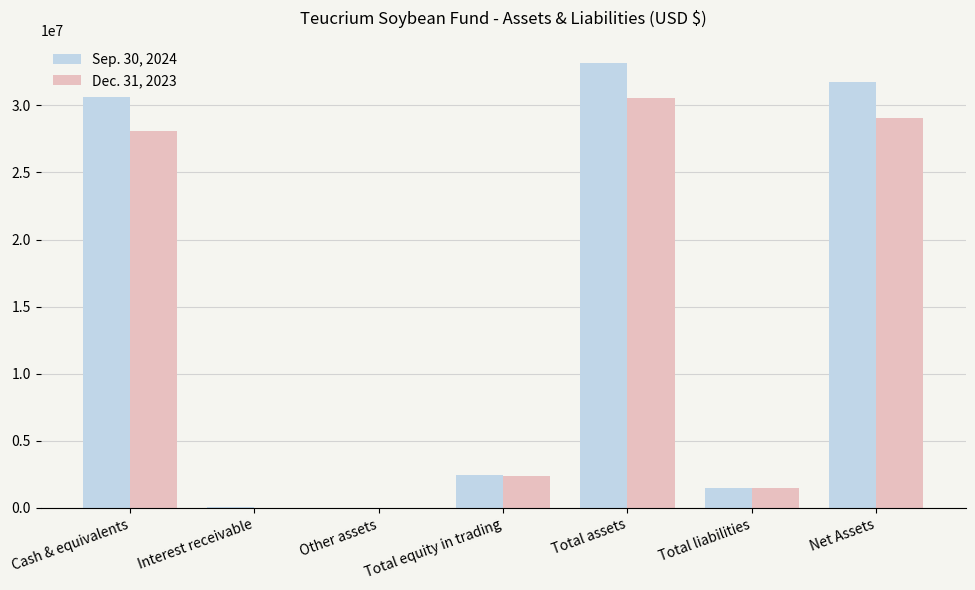

The value of Sep. 30, 2024 at Net Assets is 19600761. True or false?

False